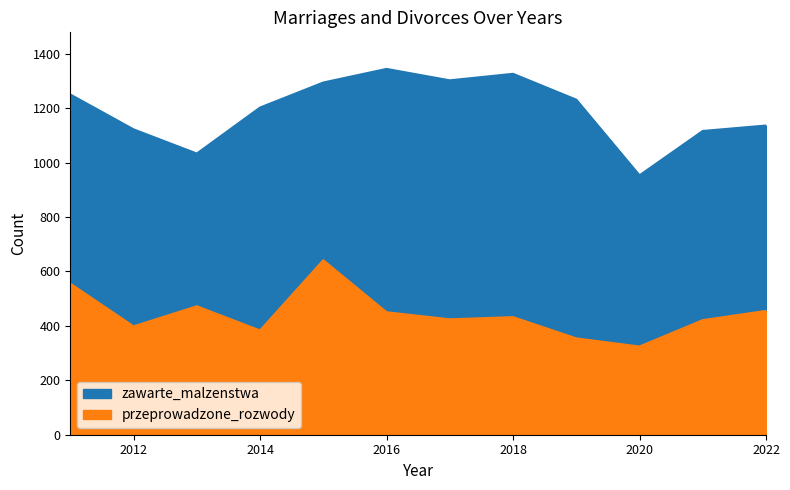

How many lines are shown in the chart?

2